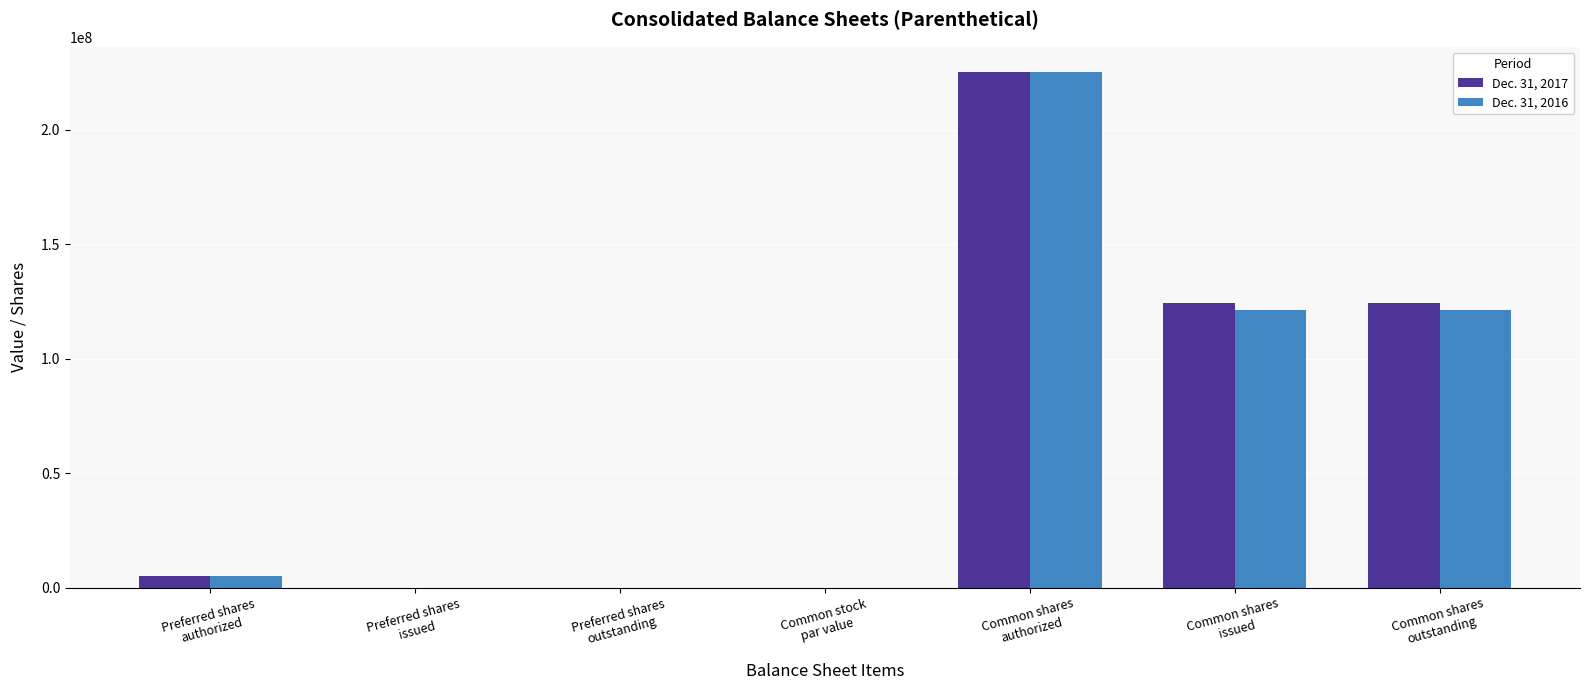

Does the chart contain stacked bars?

No